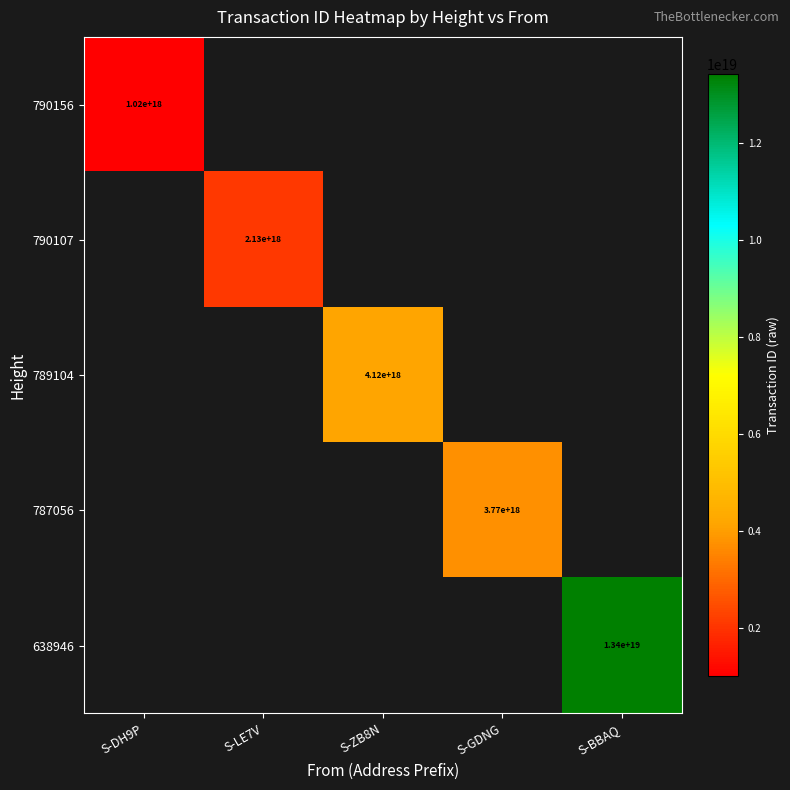

What is the minimum value shown in the chart?

1019056288001463424.0